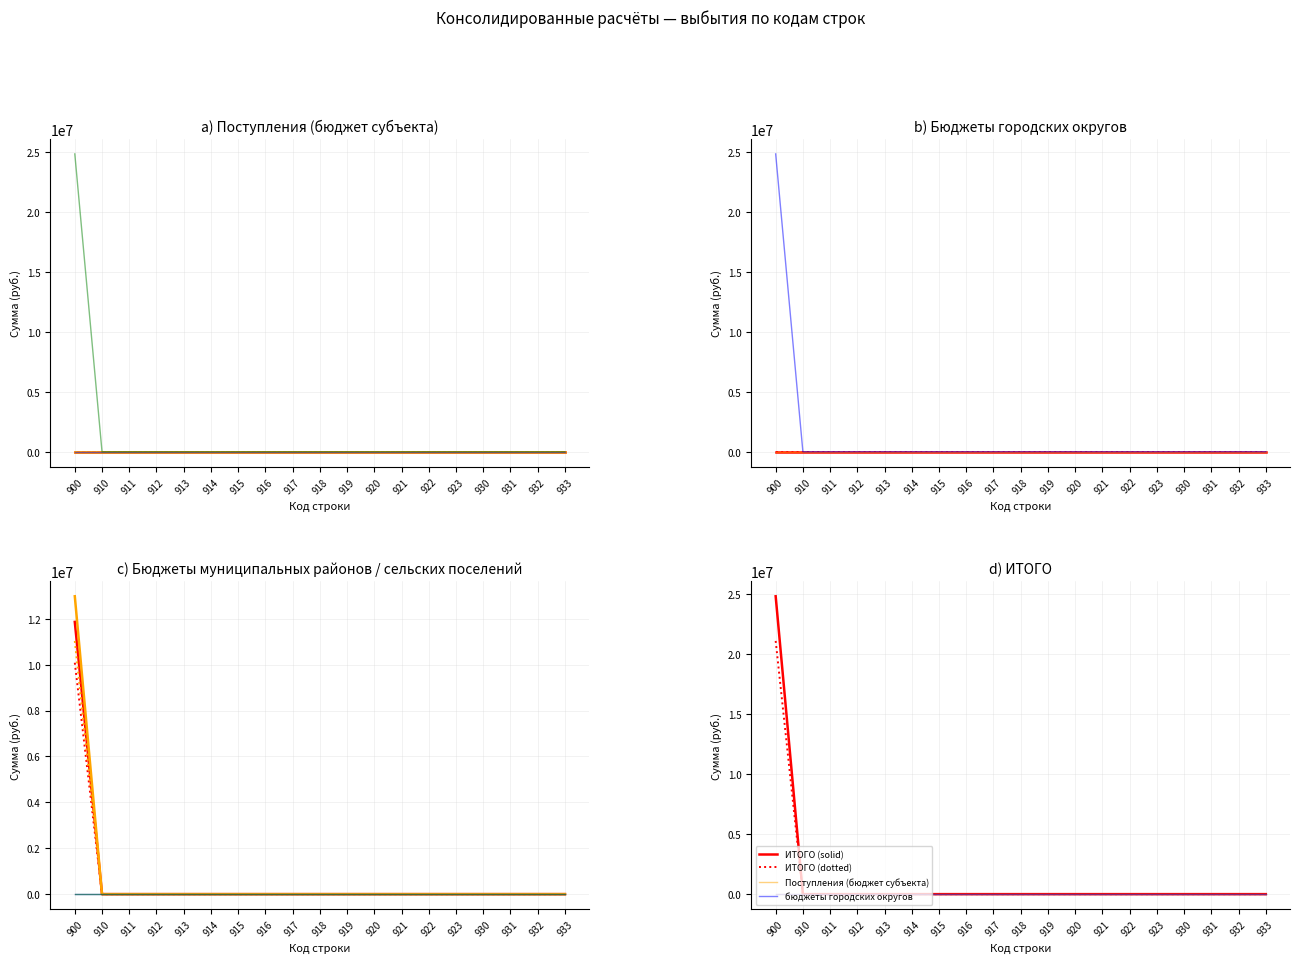

Where is ИТОГО nearest to the value 12418895?

910